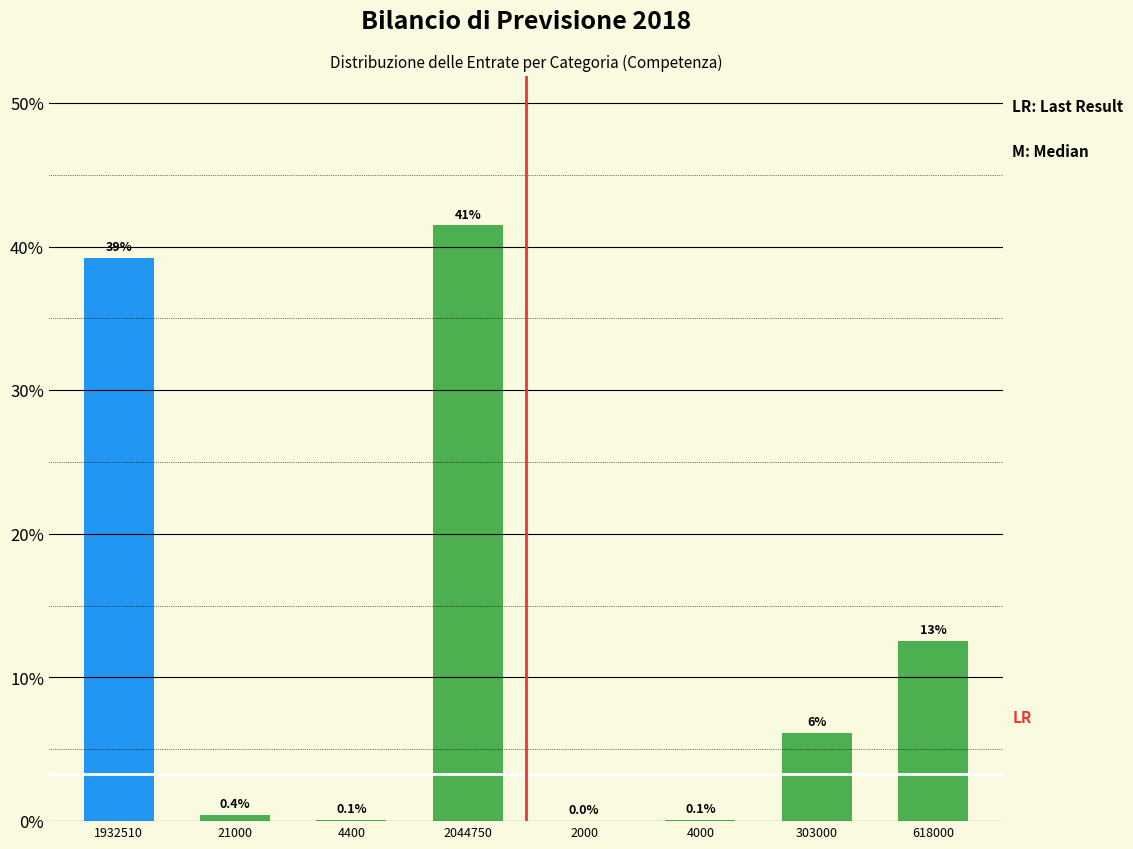

What is the maximum value shown in the chart?

41.5